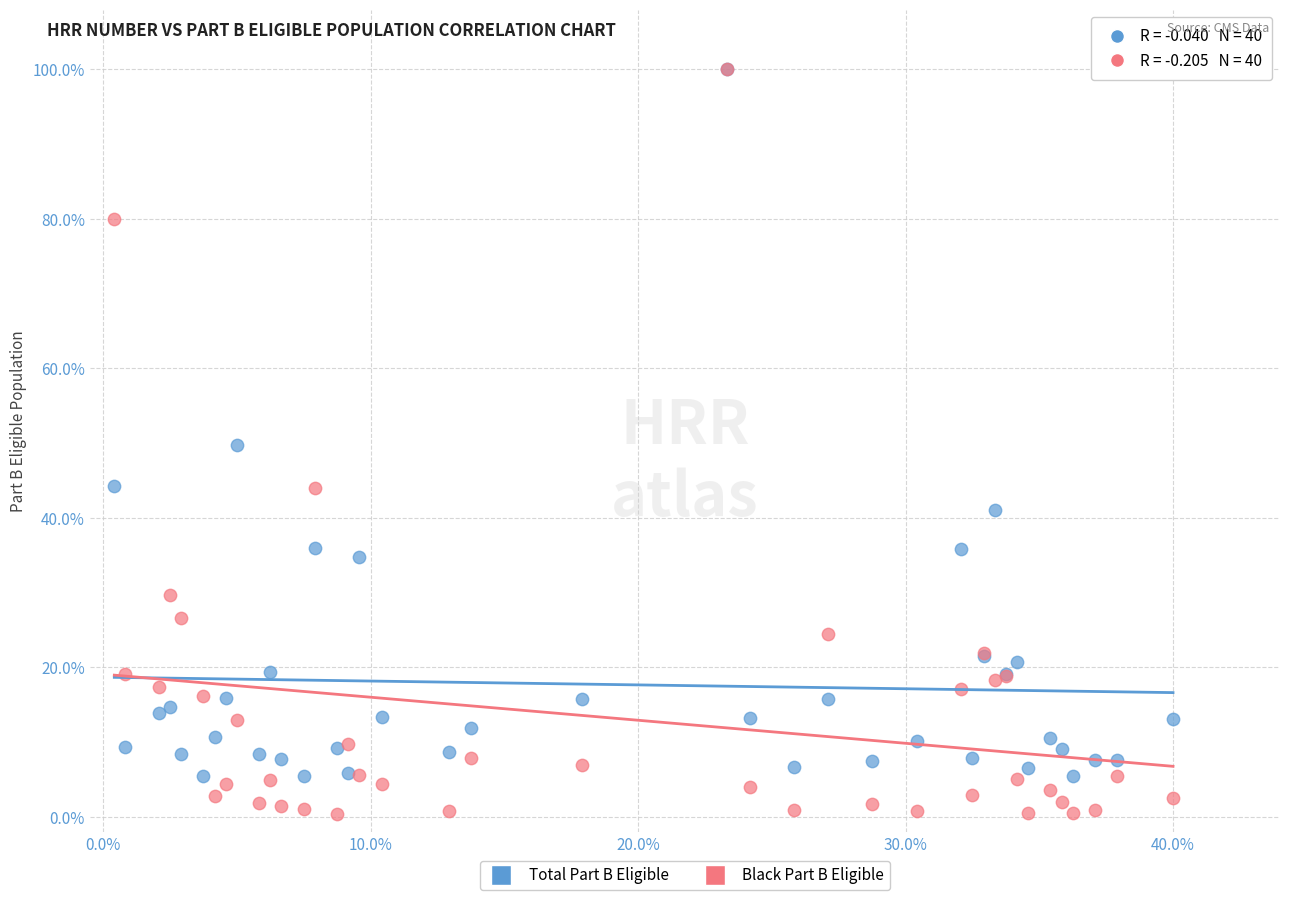

In the Total Part B Eligible series, what Y value is closest to 52?

49.8